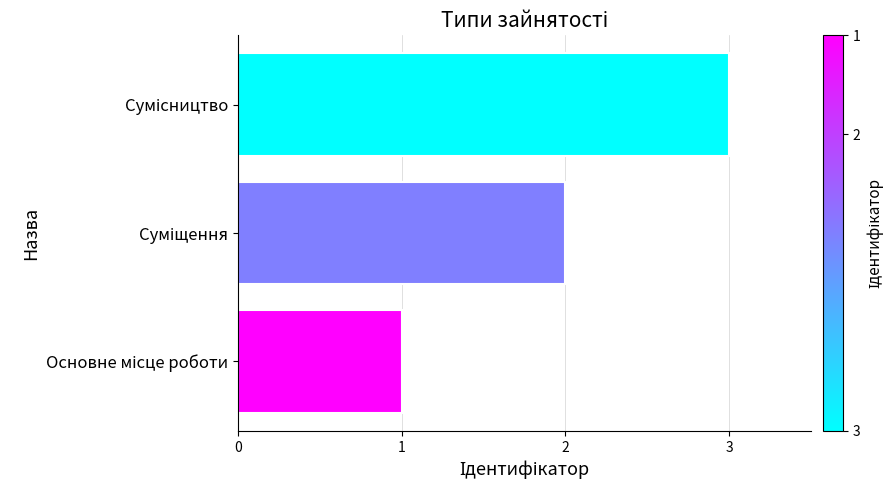

What is the sum of all values?

6